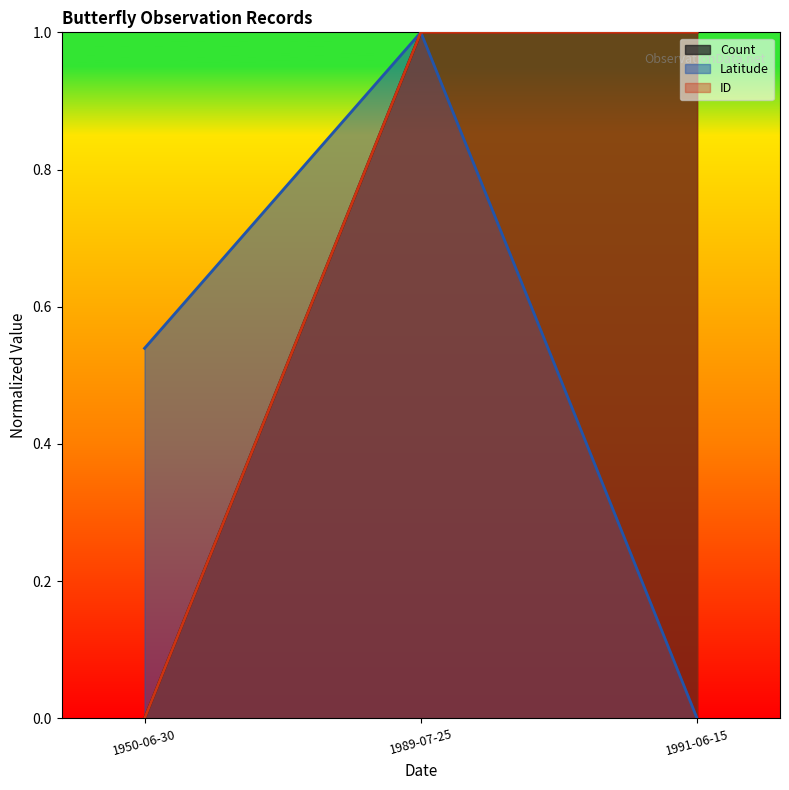

How many data points does each series have?

3